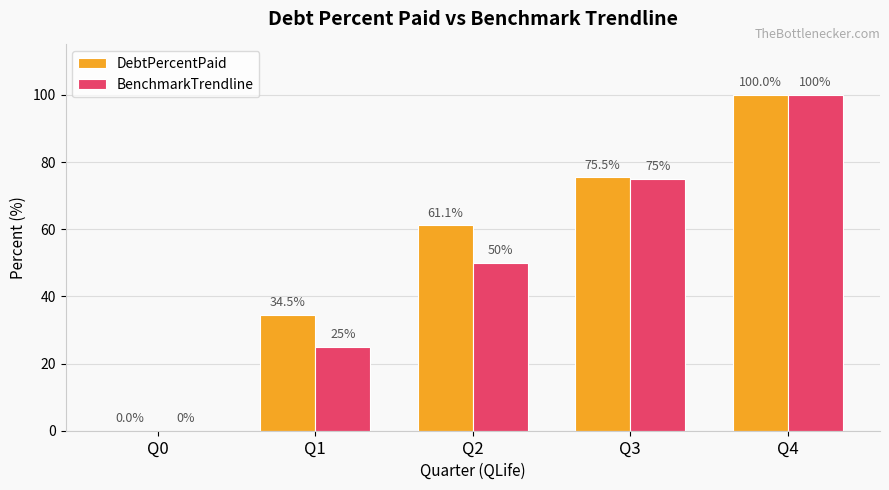

What is the maximum value shown in the chart?

100.0